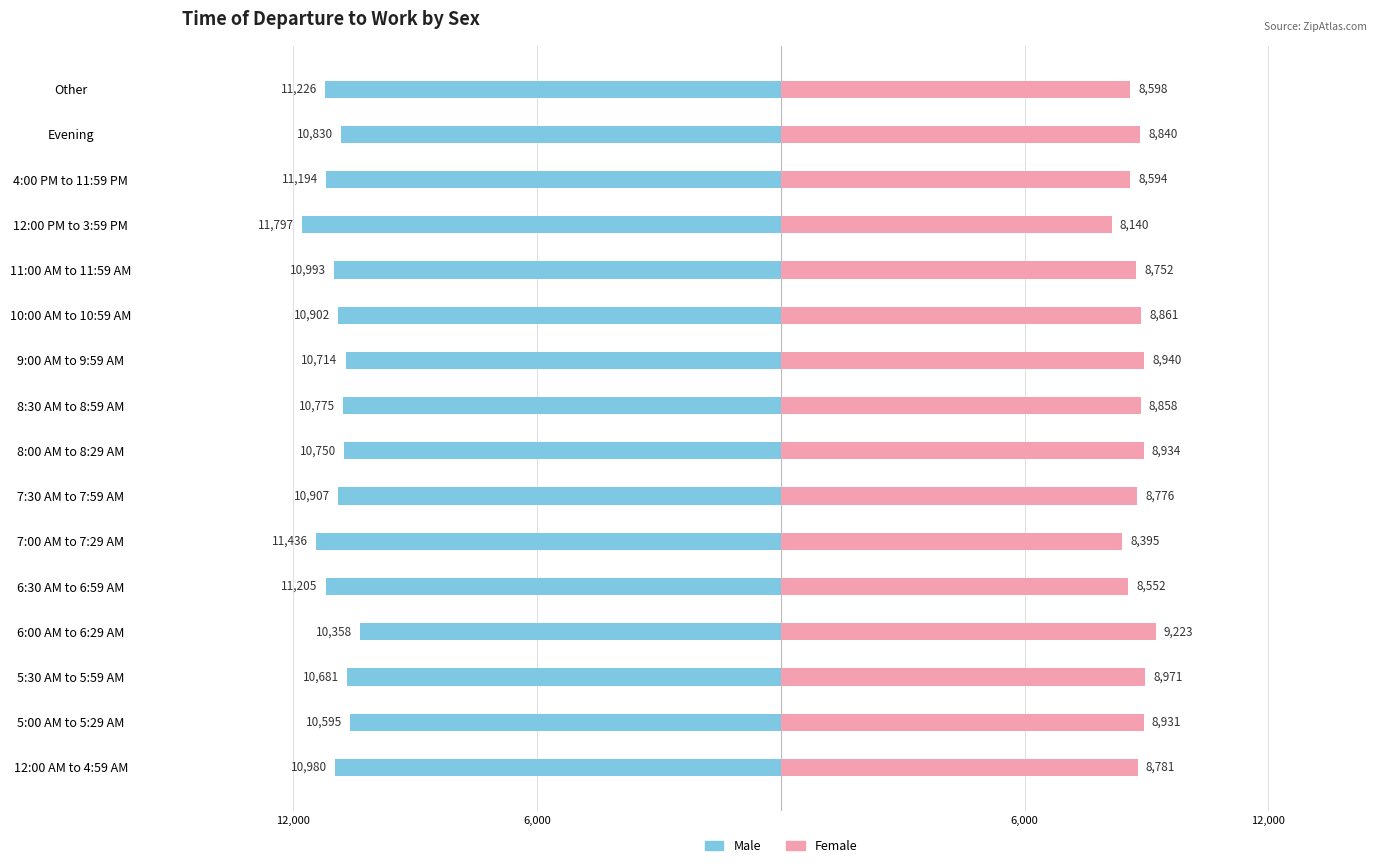

At how many categories does at least one series exceed -7168?

16